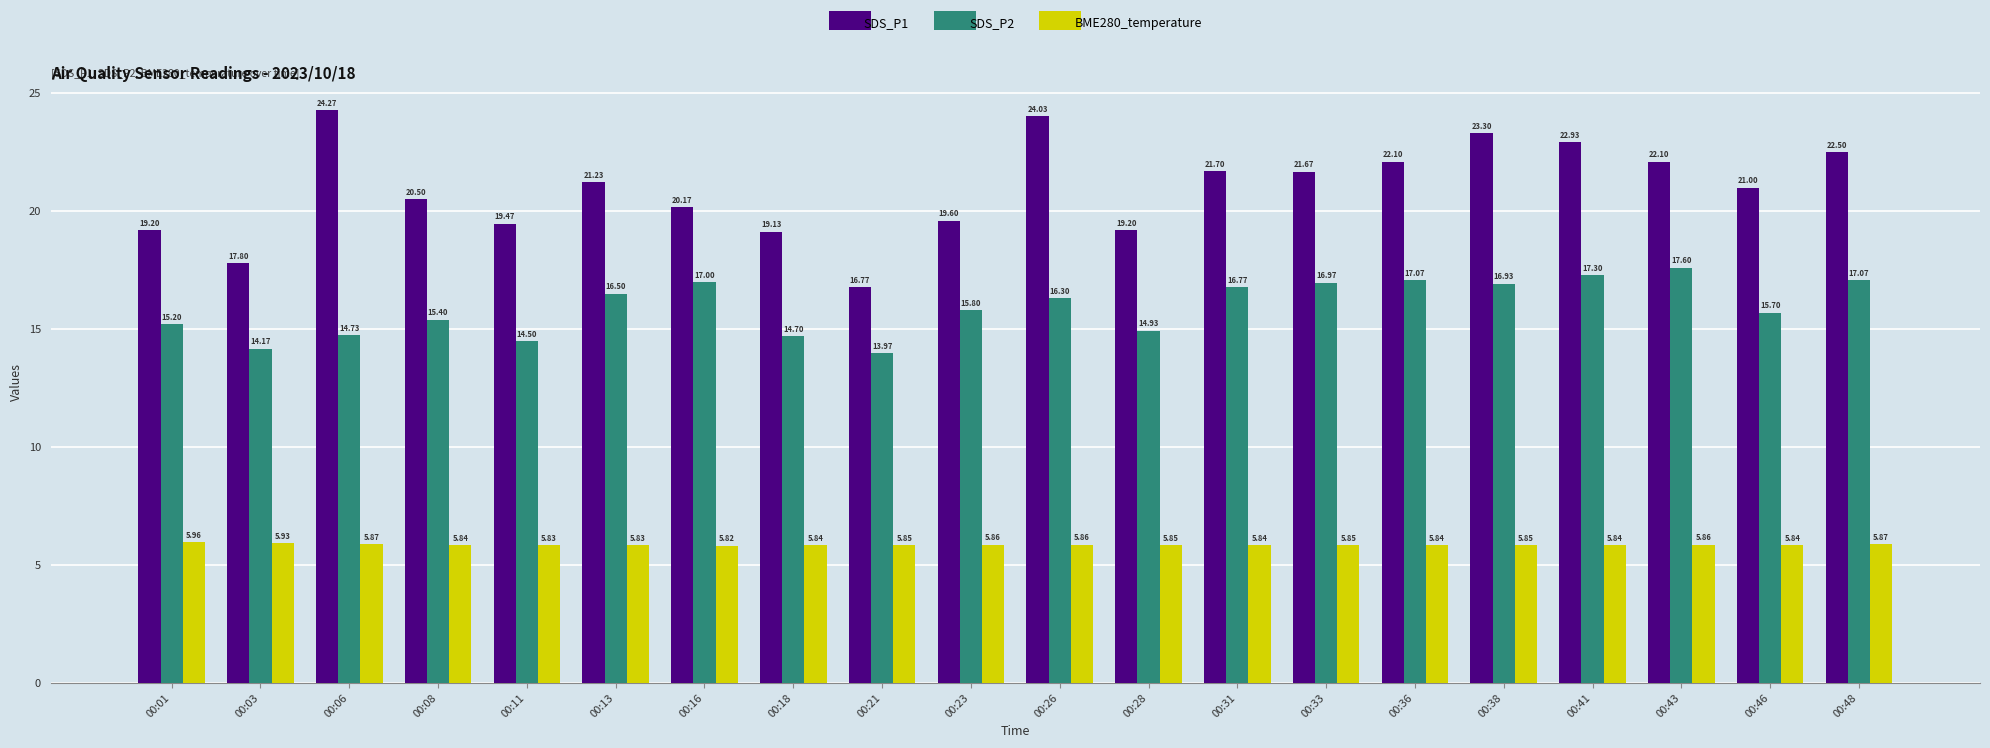

The SDS_P2 series shows 6.0 at 00:13. True or false?

False